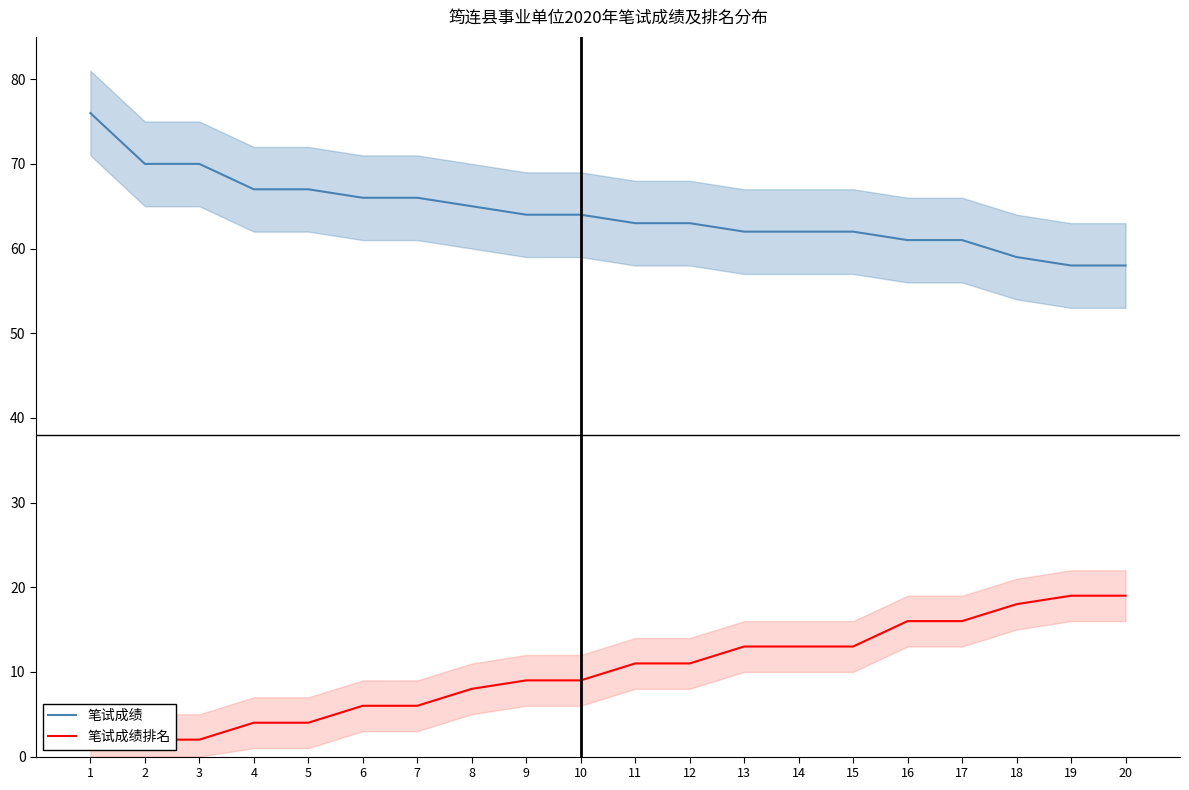

Which has a higher value, 16 or 19?

16